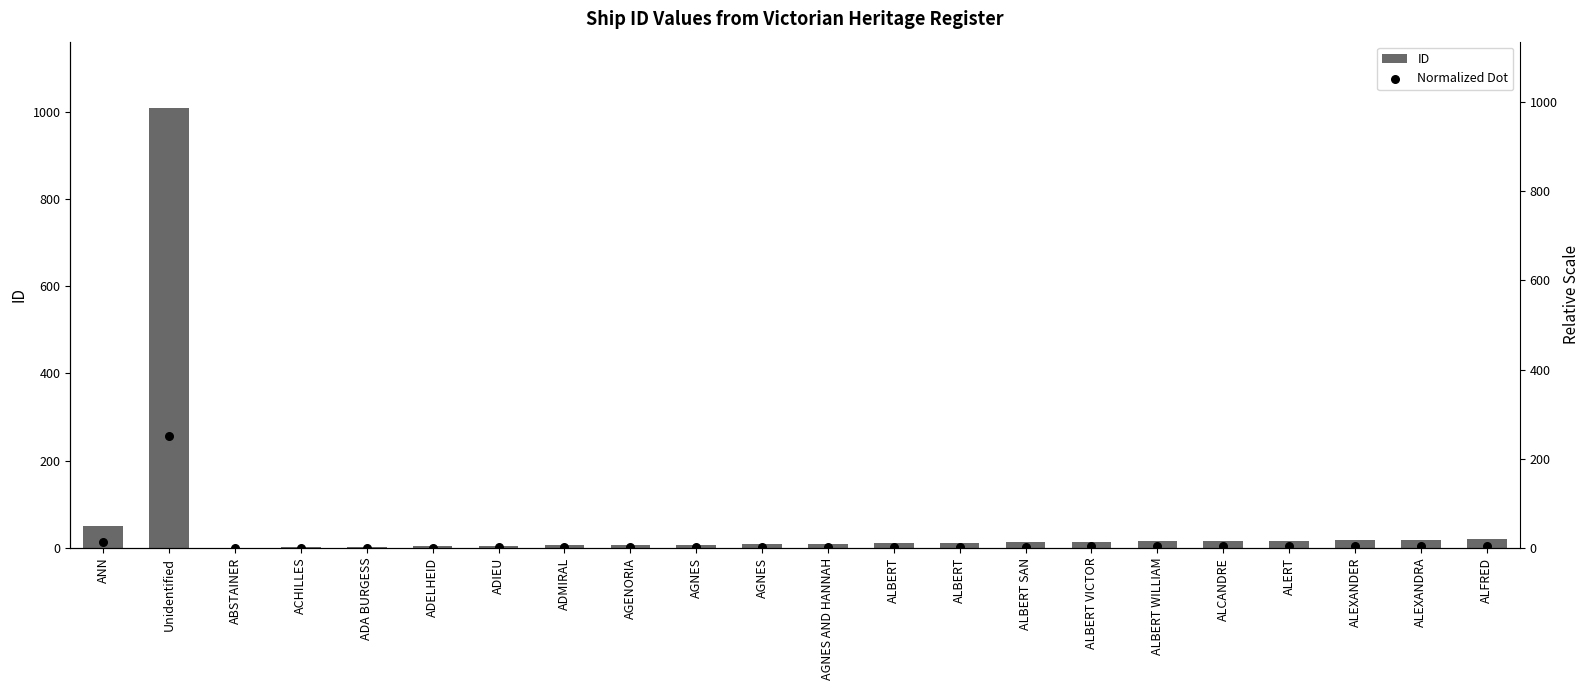

Which series has the widest spread of Y values?

ID